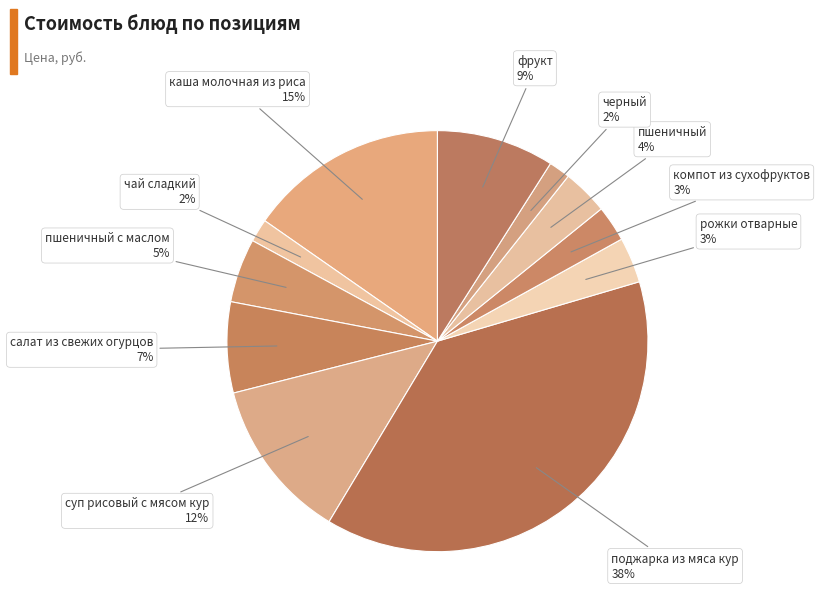

What is the smallest slice in the pie chart?

черный